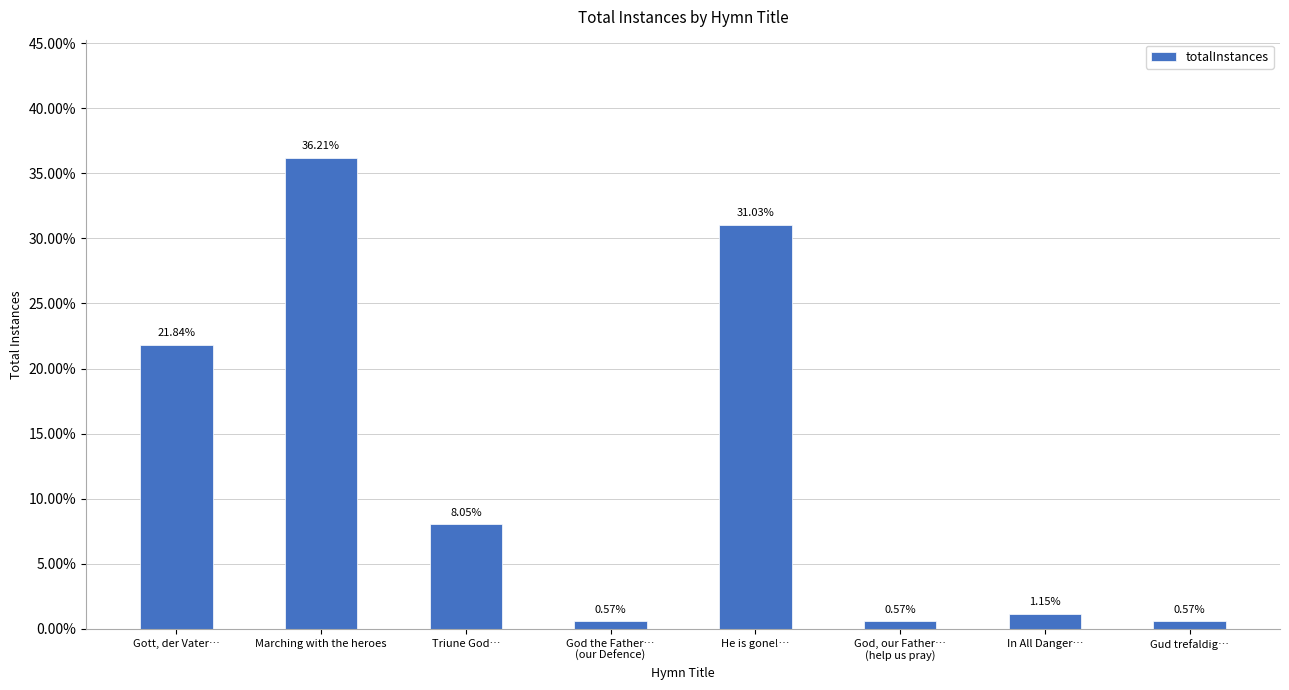

At which category does the chart reach its peak across all series?

Marching with the heroes